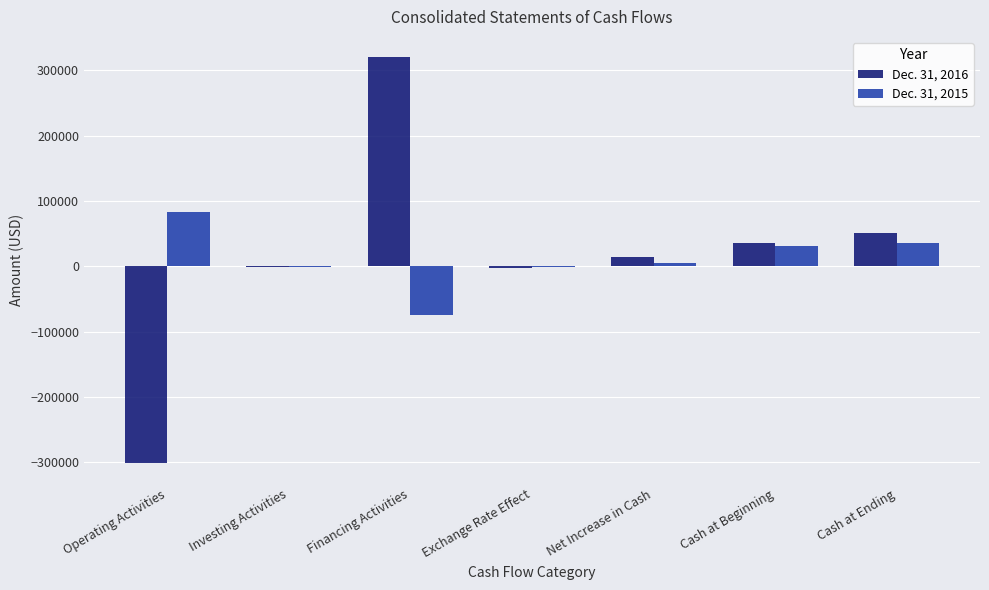

Are the bars horizontal?

No